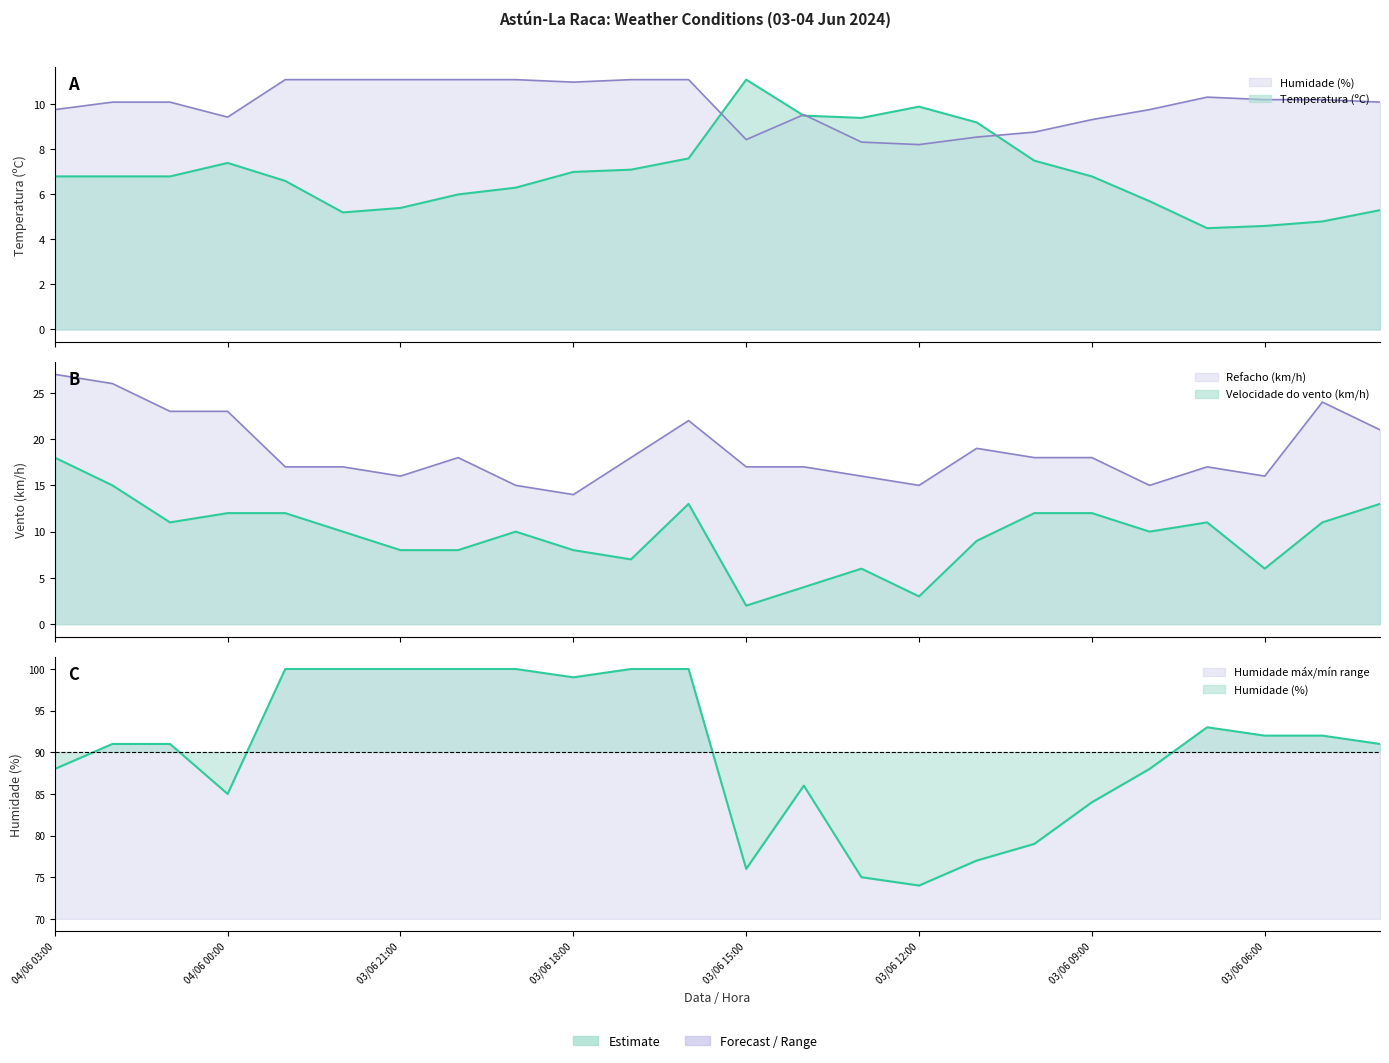

What are all the series names shown in the legend?

Temperatura (ºC), Humidade (%), Velocidade do vento (km/h), Refacho (km/h)